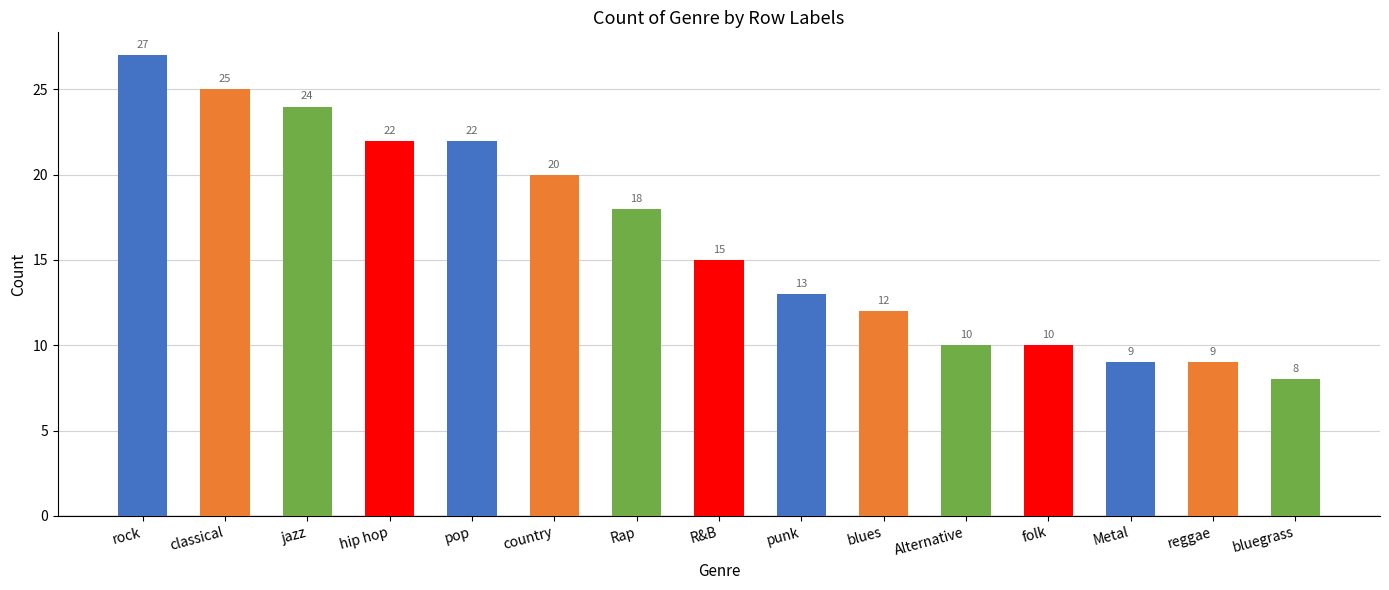

At which label is the value closest to 17?

Rap